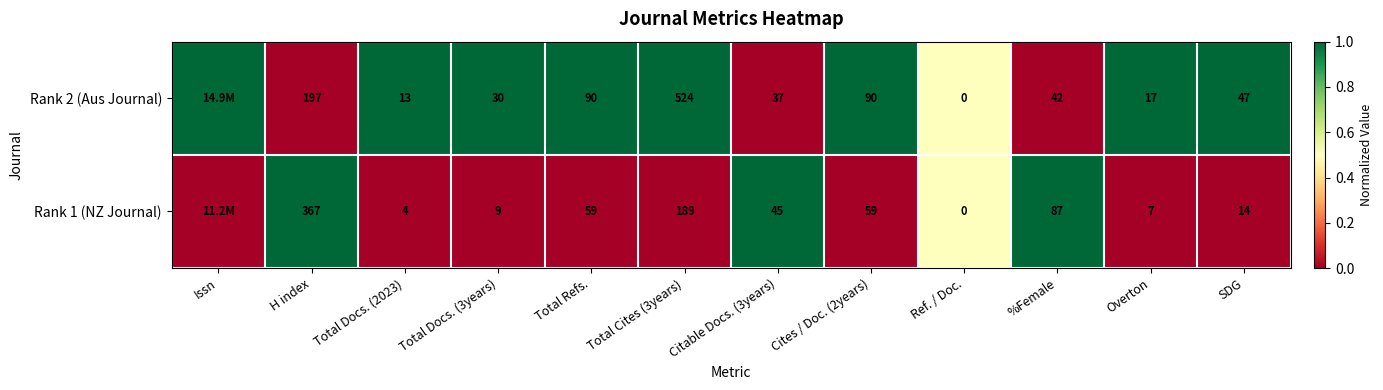

Between Total Refs. and SDG, which series saw the biggest shift?

Rank 1 (NZ Journal)